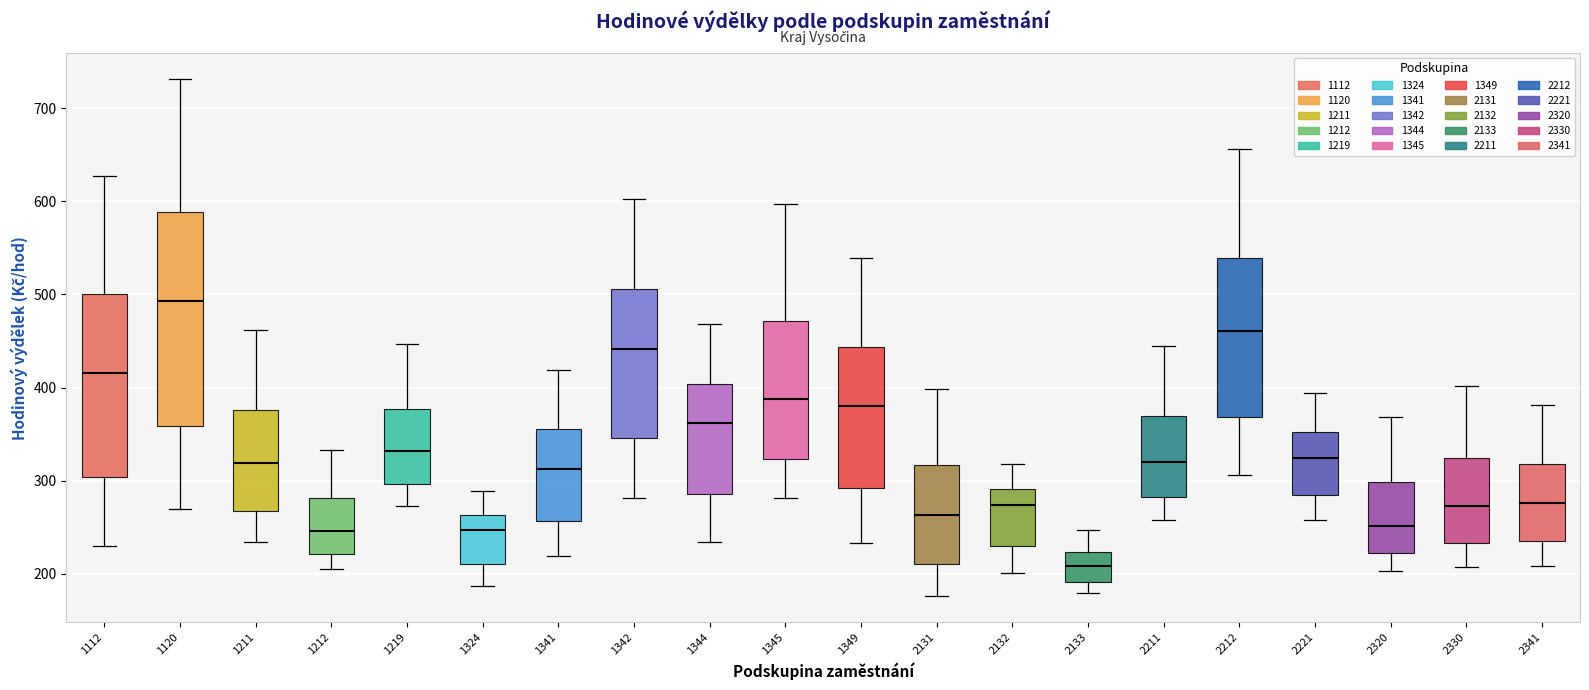

Where does the lower whisker of the box at x = 2341 end on the y-axis? The values are not printed on the chart, so give them approximately, as read against the axis.

210